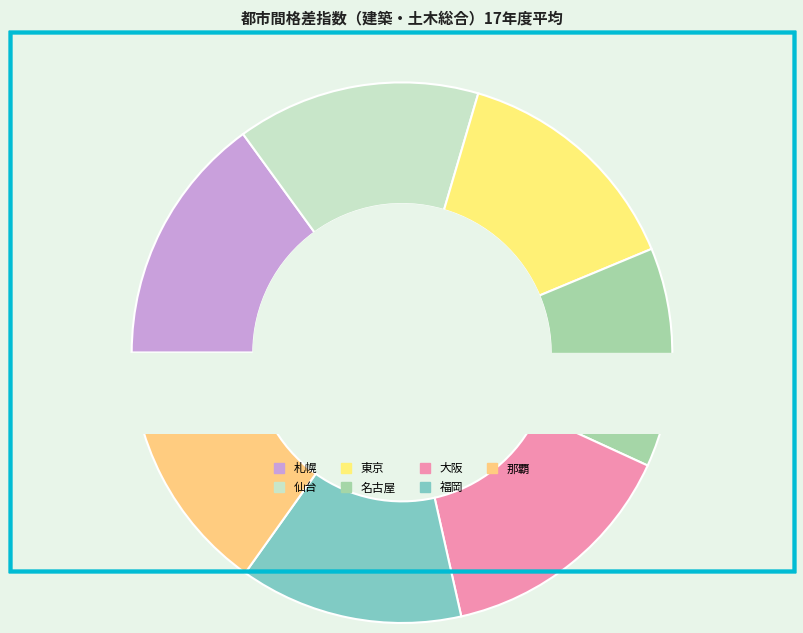

To the nearest percent, what is the average slice percentage?

14%